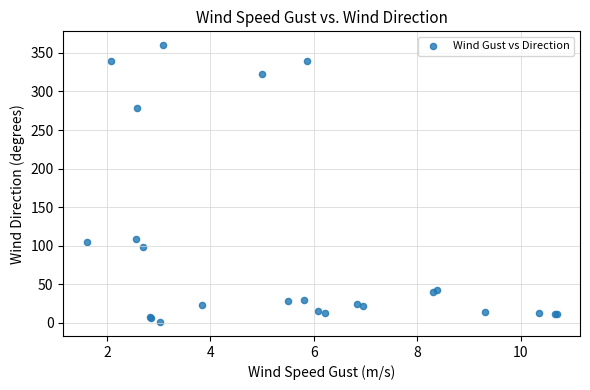

What Y value in the scatter plot is closest to 180?

109